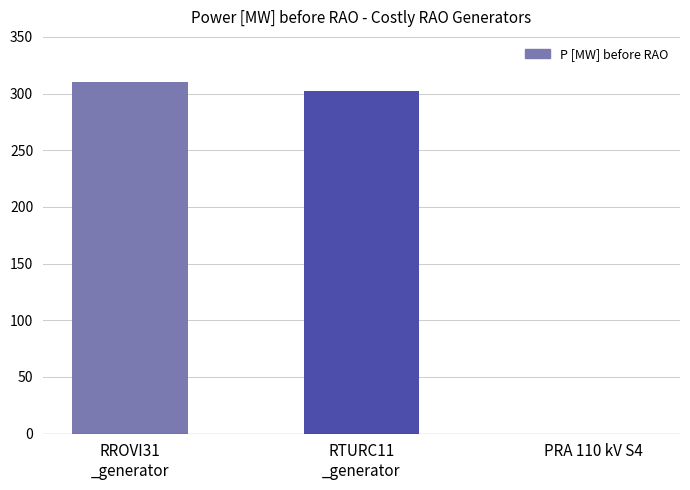

What is the average value?

204